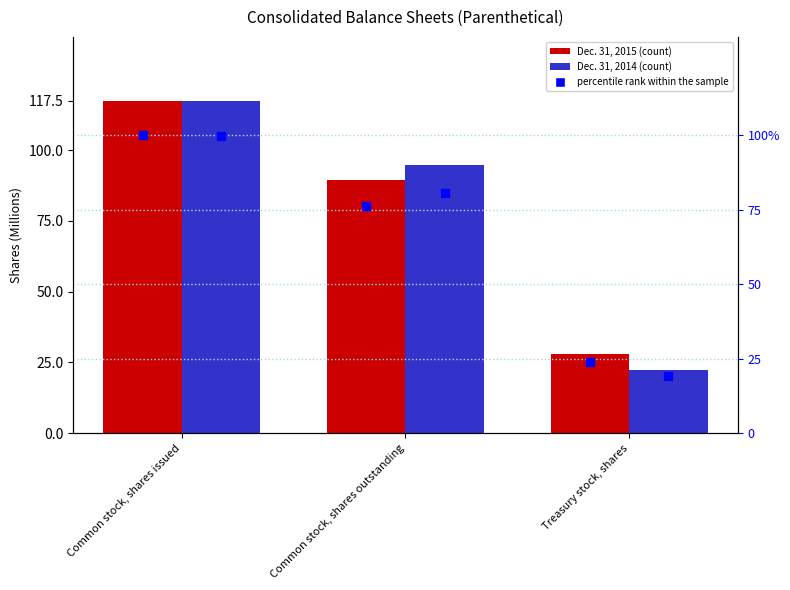

Which series contains the highest Y value?

Dec. 31, 2015